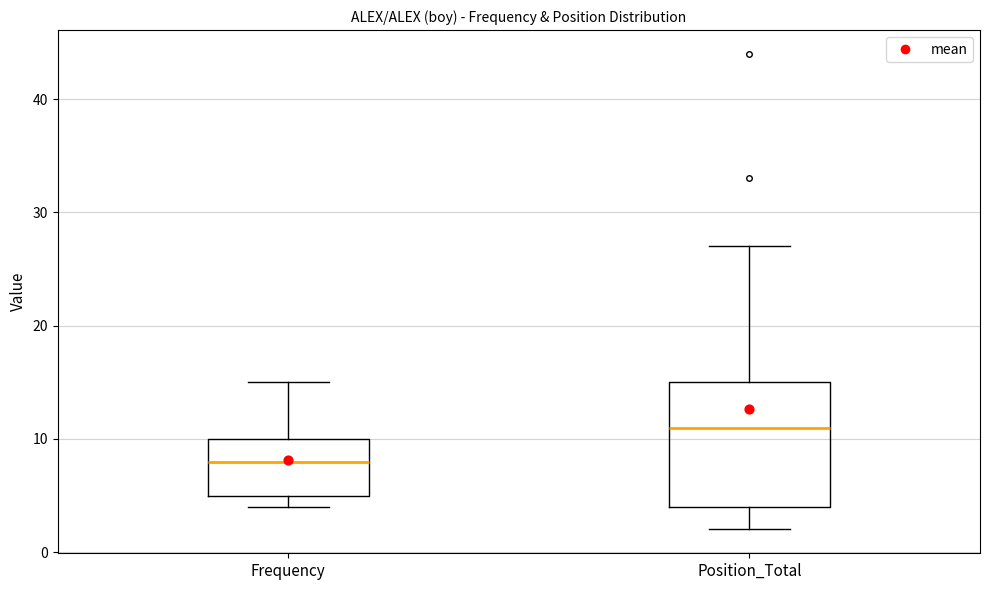

Reading left to right, read every box against the y-axis: the position of its median line, the range the box covers, and the ends of its whiskers. The values are not printed on the chart, so give them approximately, as read against the axis.

Frequency: median 8, box 5 to 10, whiskers 4 to 15
Position_Total: median 11, box 4 to 15, whiskers 2 to 27